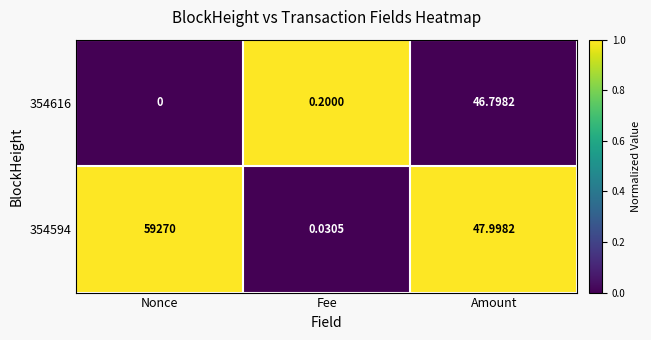

At which label is 354594 closest to 29635?

Amount